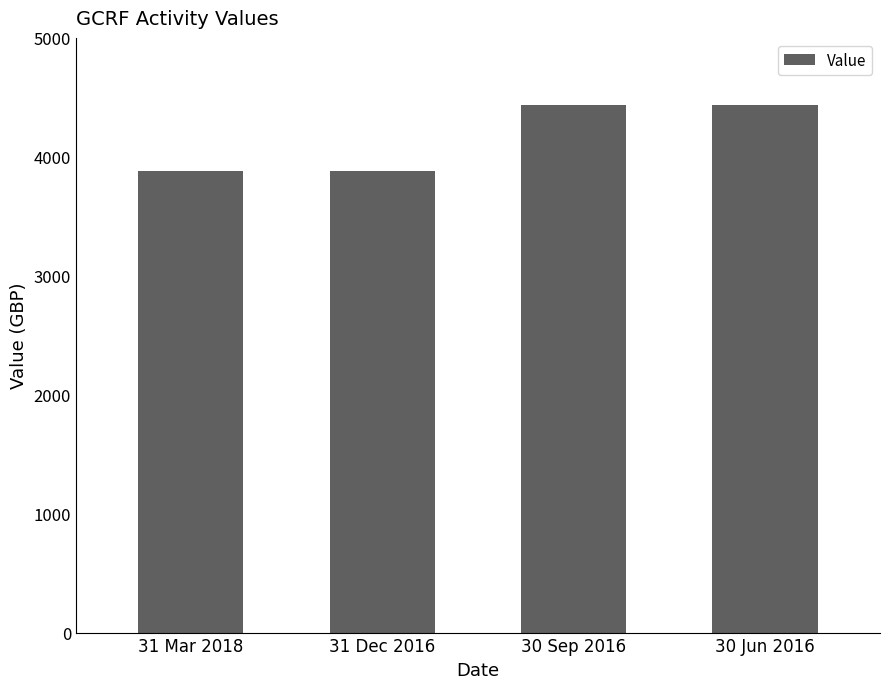

What is the label of the 4th bar from the left?

30 Jun 2016